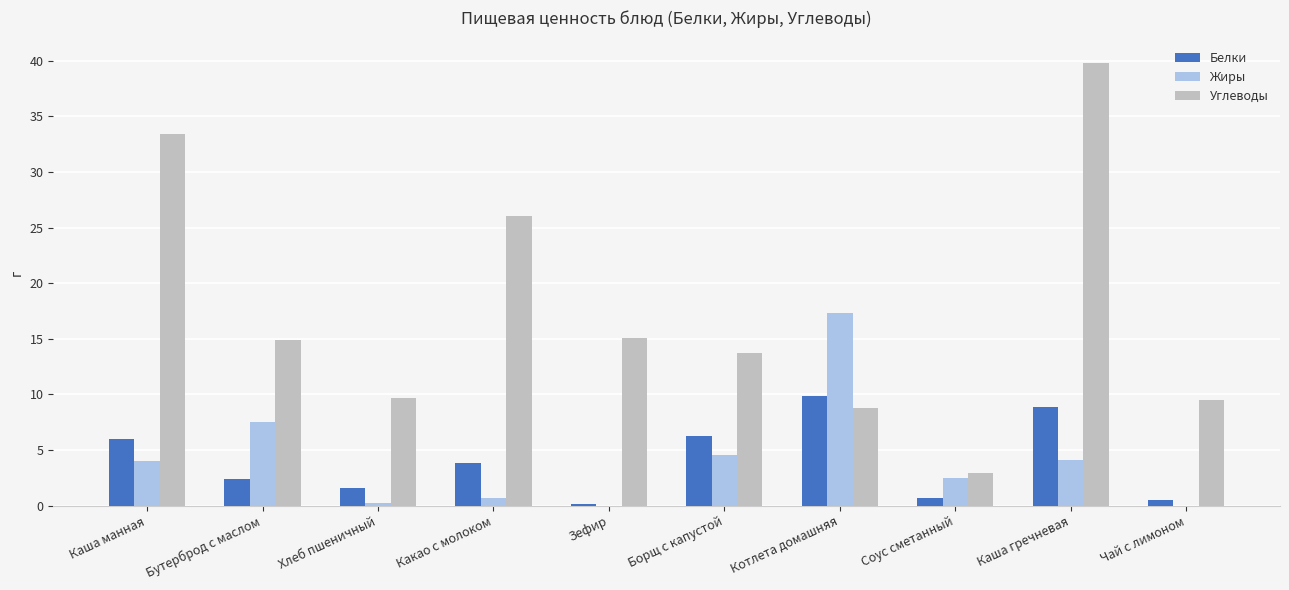

What is the sum of all Углеводы values?

173.8